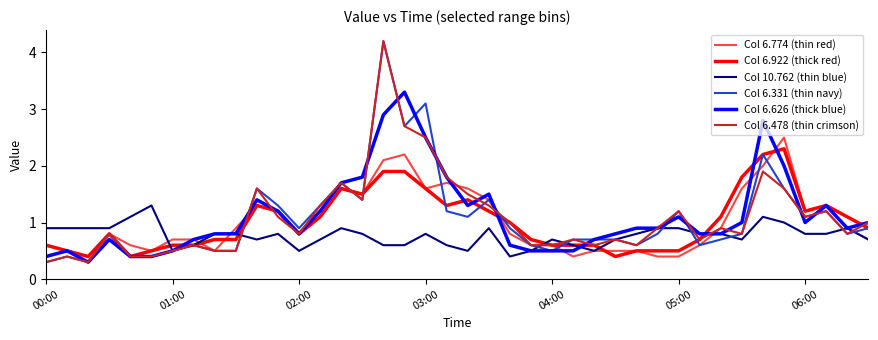

What is the maximum value for Col 6.478 (thin crimson)?

4.2